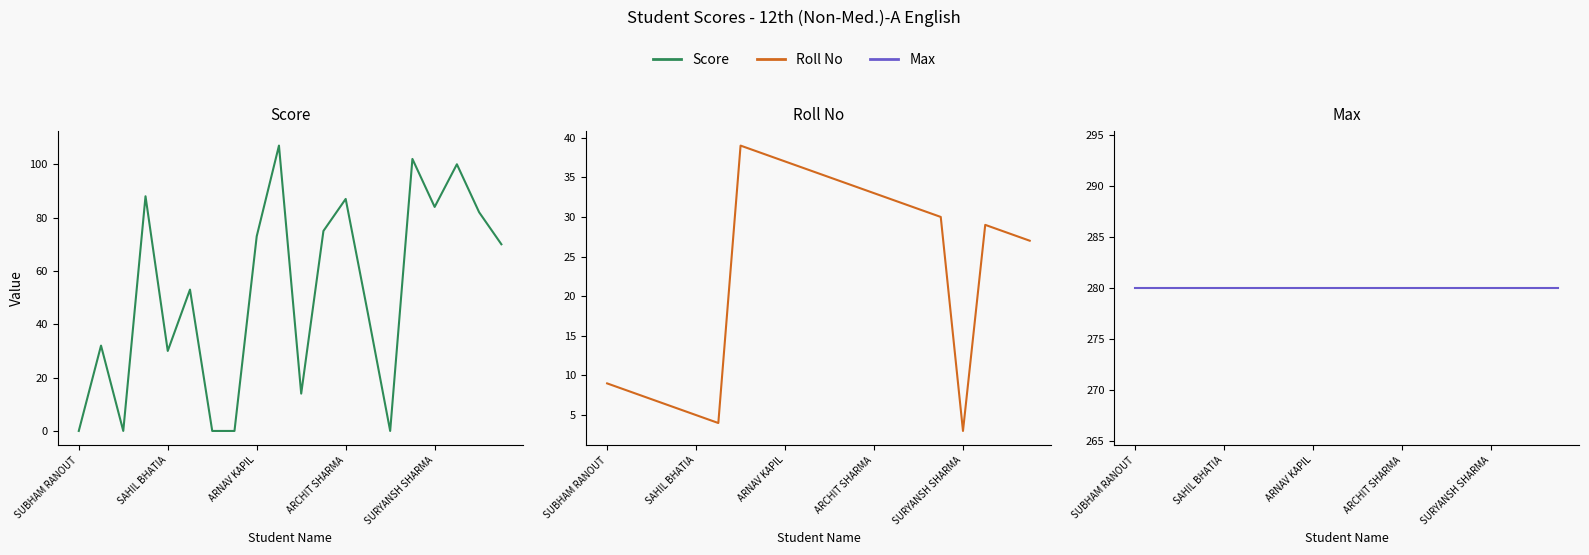

Which label corresponds to the largest value in the chart?

SUBHAM RANOUT